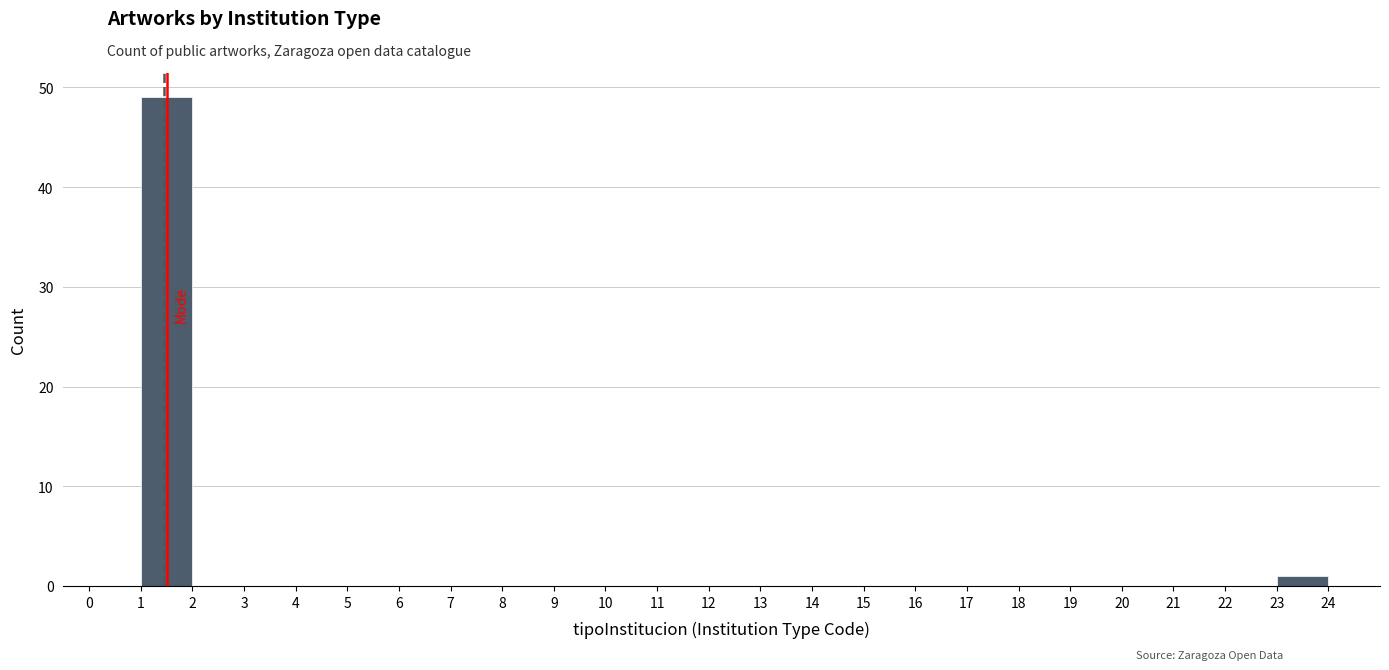

Reading left to right, transcribe this chart: for each bar, give the range it covers on the x-axis and its height. The values are not printed on the chart, so give them approximately, as read against the axis.

0 to 1: 0
1 to 2: 49
2 to 3: 0
3 to 4: 0
4 to 5: 0
5 to 6: 0
6 to 7: 0
7 to 8: 0
8 to 9: 0
9 to 10: 0
10 to 11: 0
11 to 12: 0
12 to 13: 0
13 to 14: 0
14 to 15: 0
15 to 16: 0
16 to 17: 0
17 to 18: 0
18 to 19: 0
19 to 20: 0
20 to 21: 0
21 to 22: 0
22 to 23: 0
23 to 24: 1
24 to 25: 0